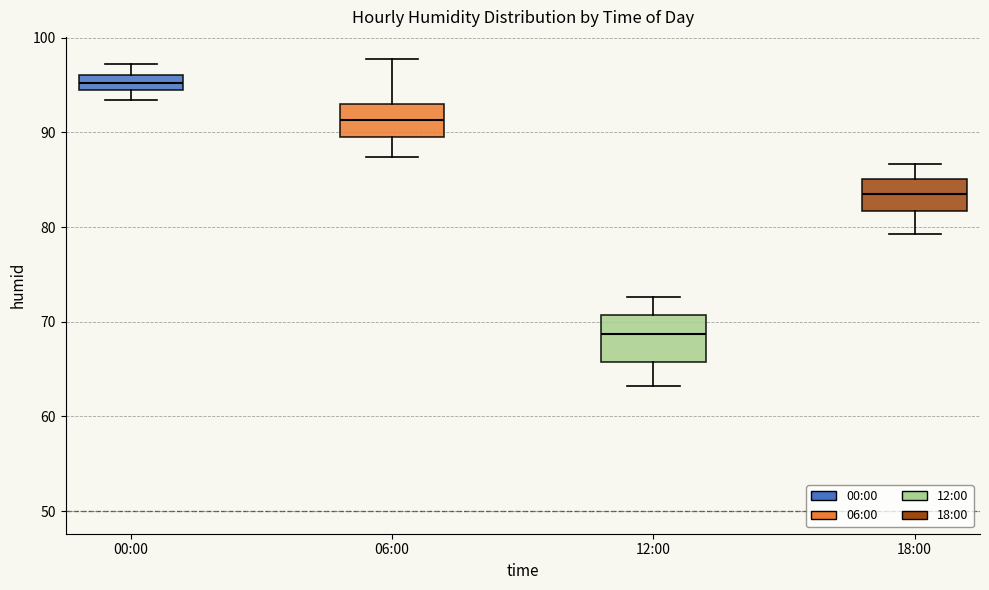

Comparing the boxes themselves (not the whiskers), which one is the tallest?

12:00